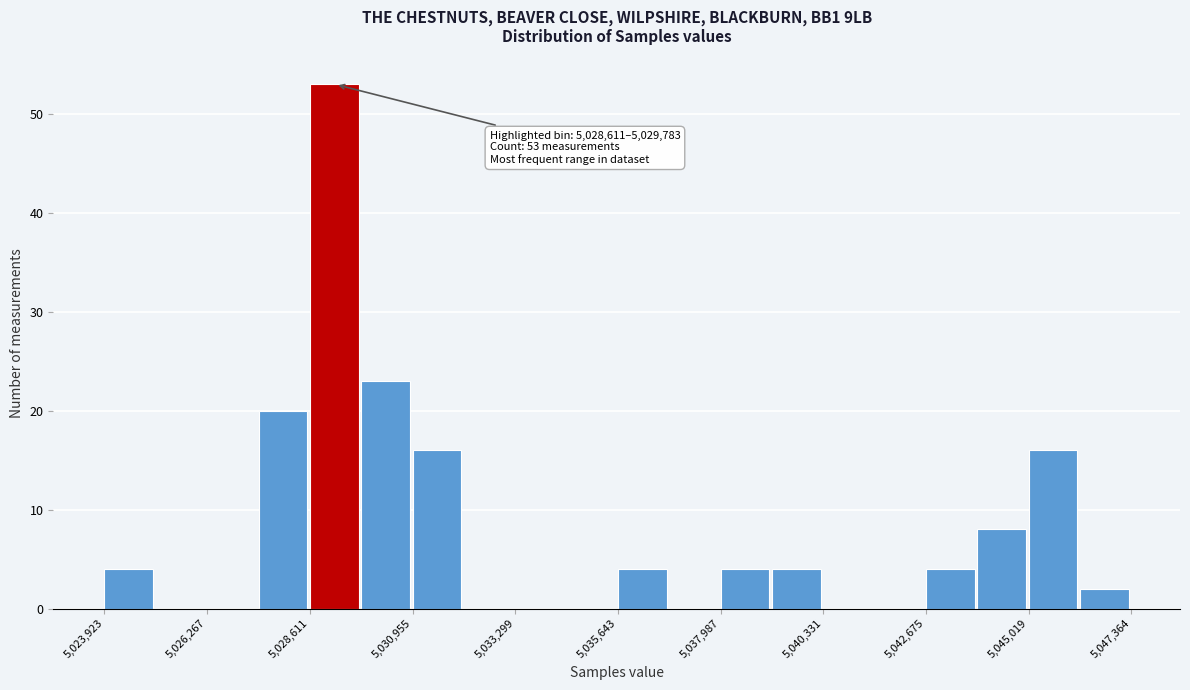

Read against the x-axis, roughly where is the centre of the tallest bar?

5029000